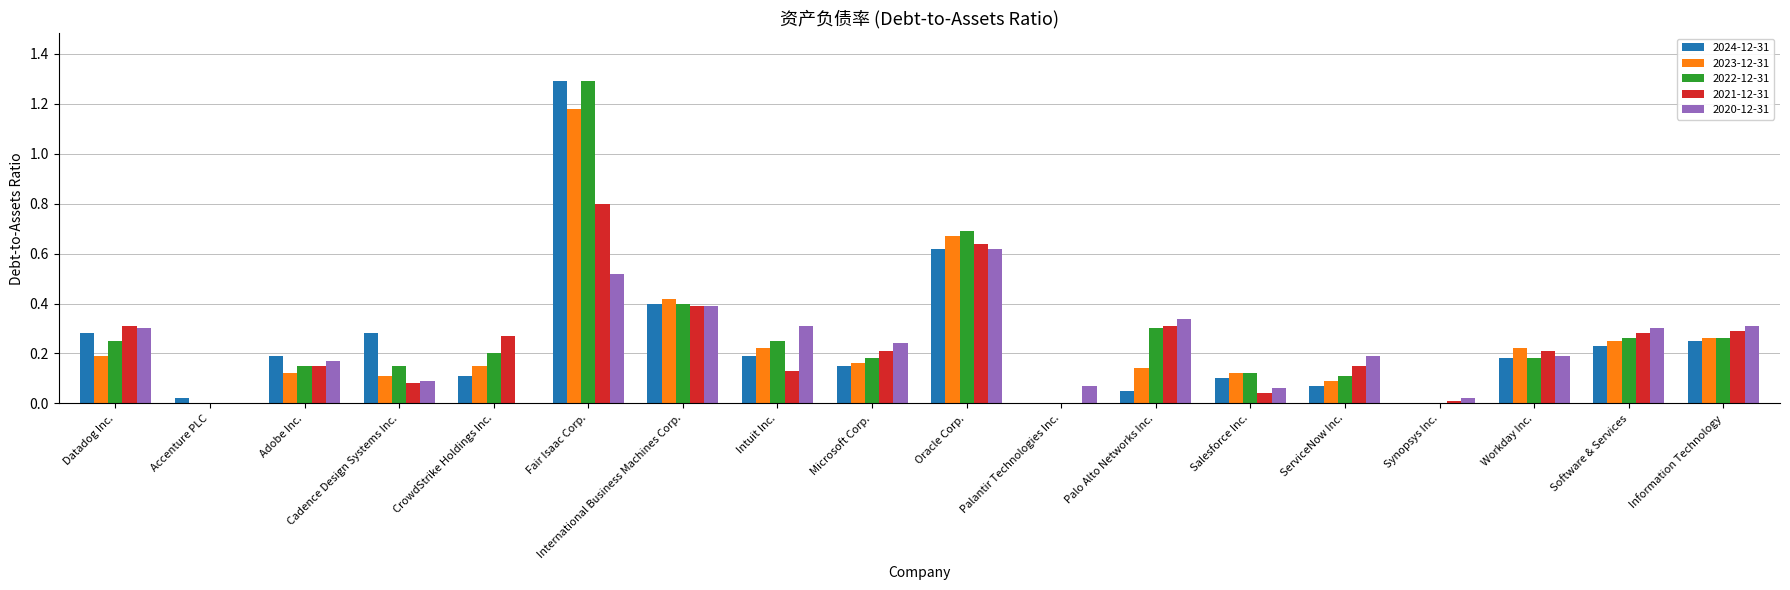

The 2021-12-31 series shows 0.2 at Microsoft Corp.. True or false?

True